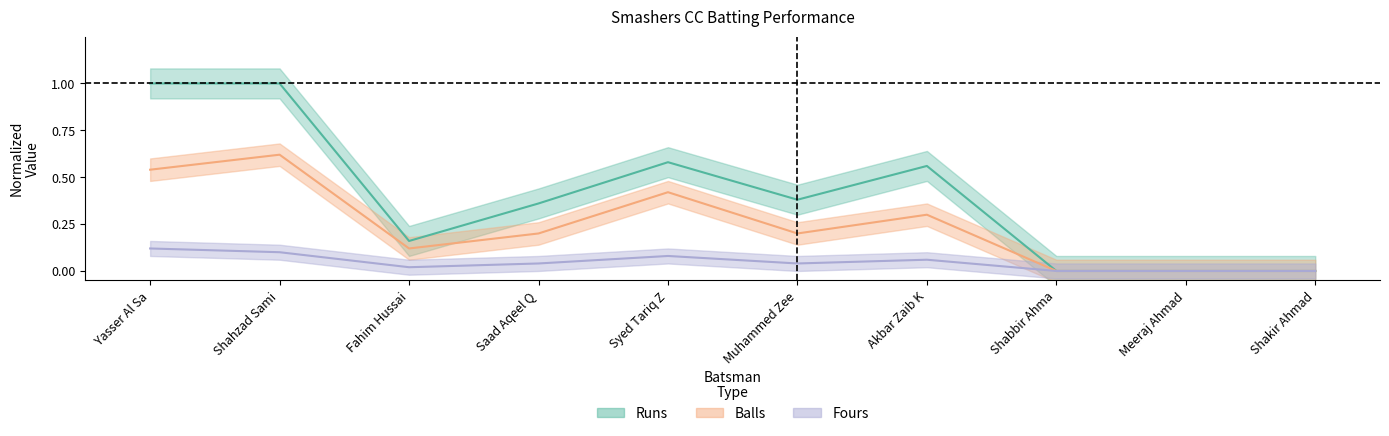

Between Akbar Zaib K and Meeraj Ahmad, which series saw the biggest shift?

Runs